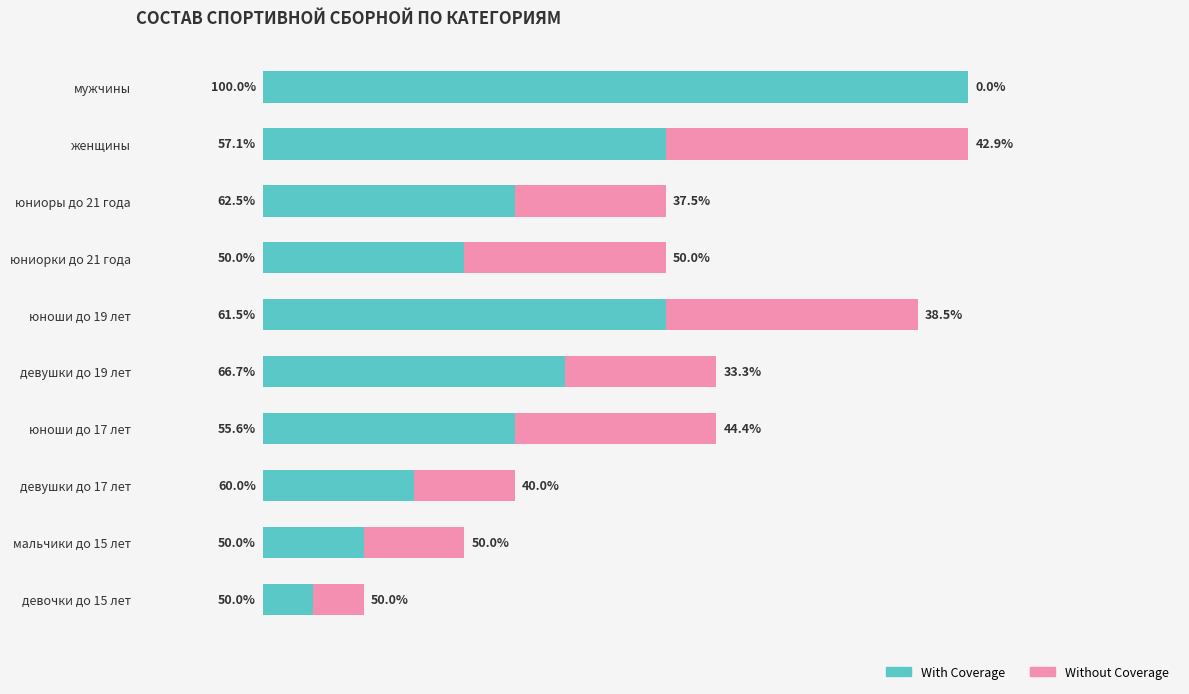

What are all the series names shown in the legend?

With Coverage, Without Coverage